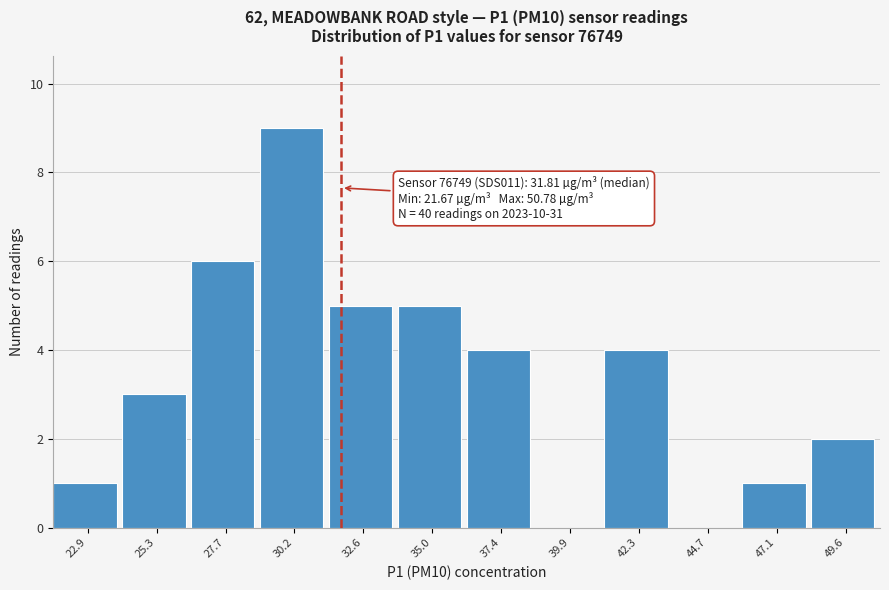

Which range on the x-axis has the tallest bar?

29.0 to 31.5